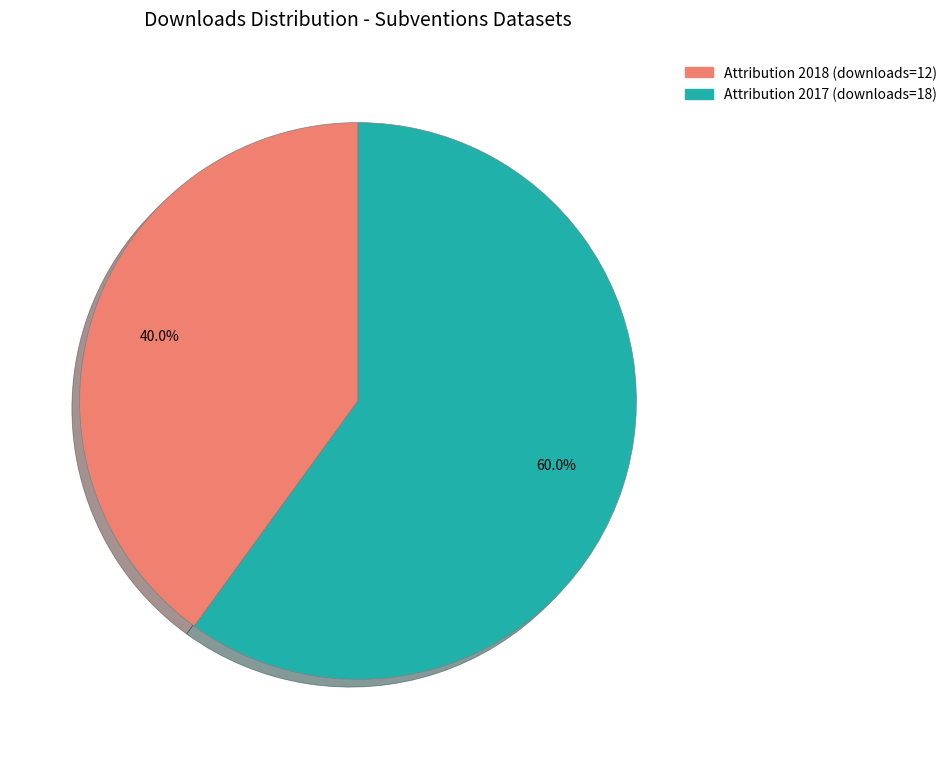

Does any single category account for the majority?

Yes